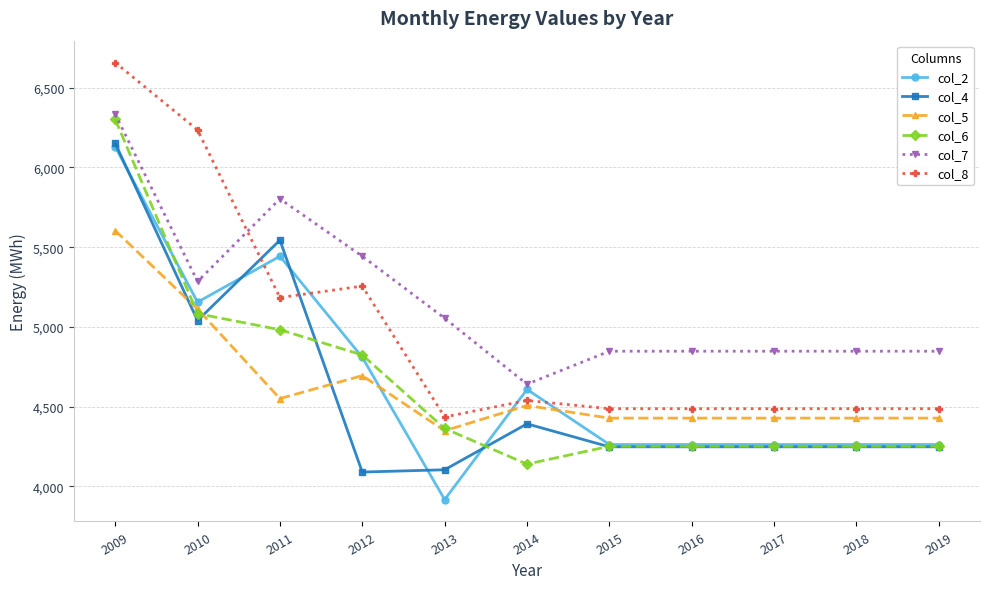

Which series has the largest range (max minus min)?

col_8